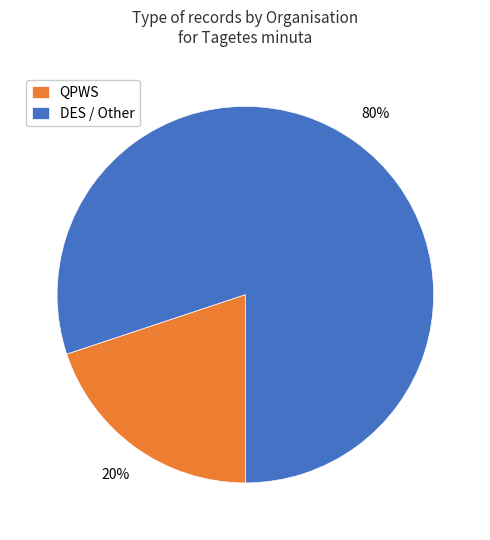

Which has a higher value, DES / Other or QPWS?

DES / Other